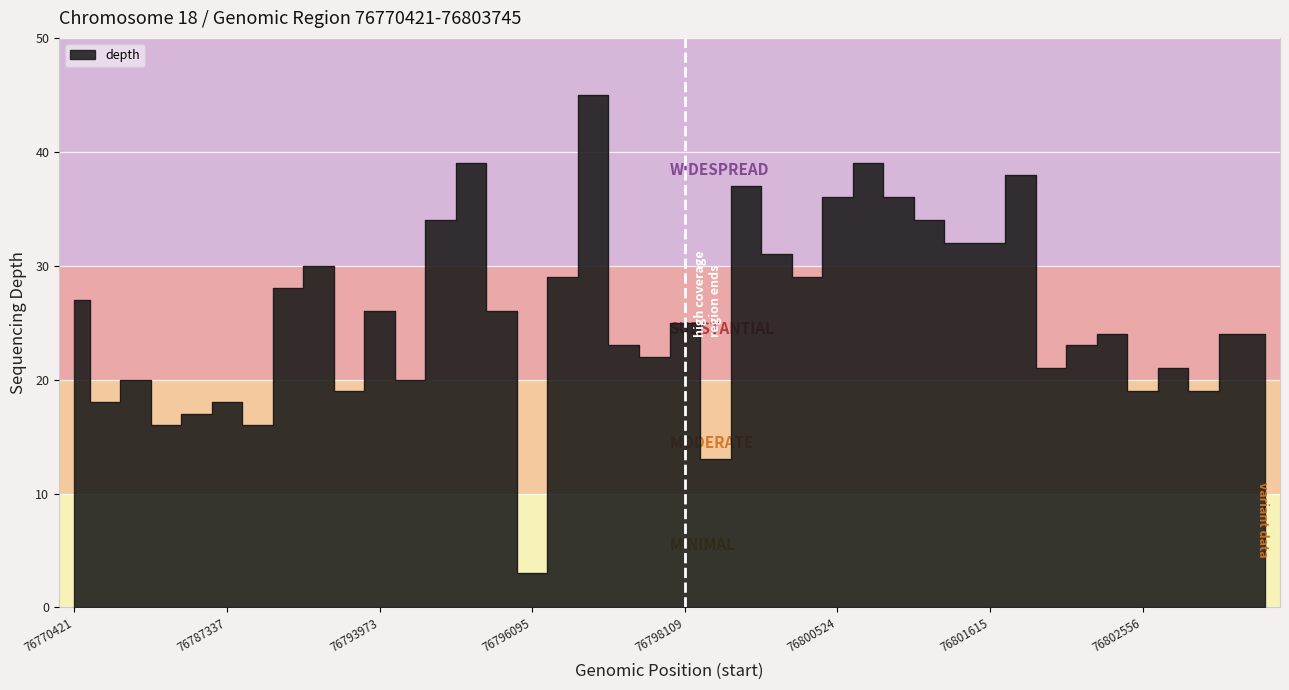

Between 76802501 and 76789508, which is larger?

76802501